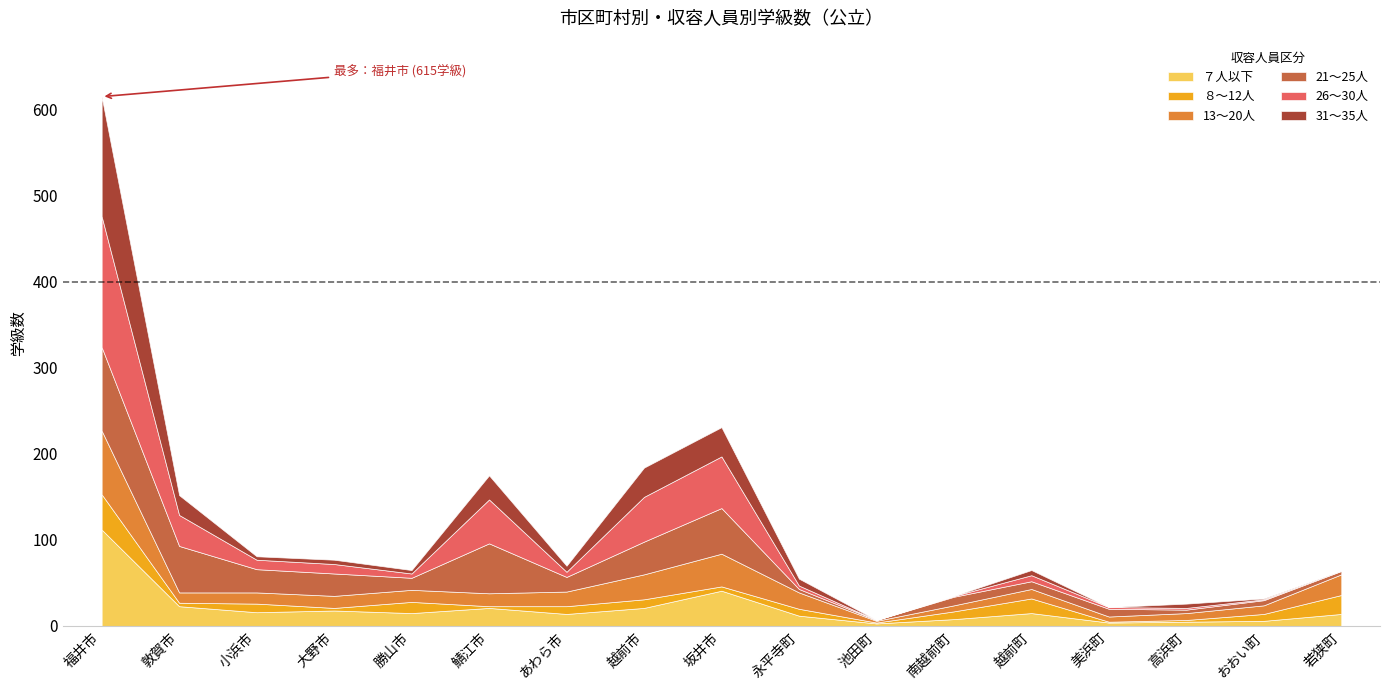

At which label does 21～25人 first exceed 14?

福井市